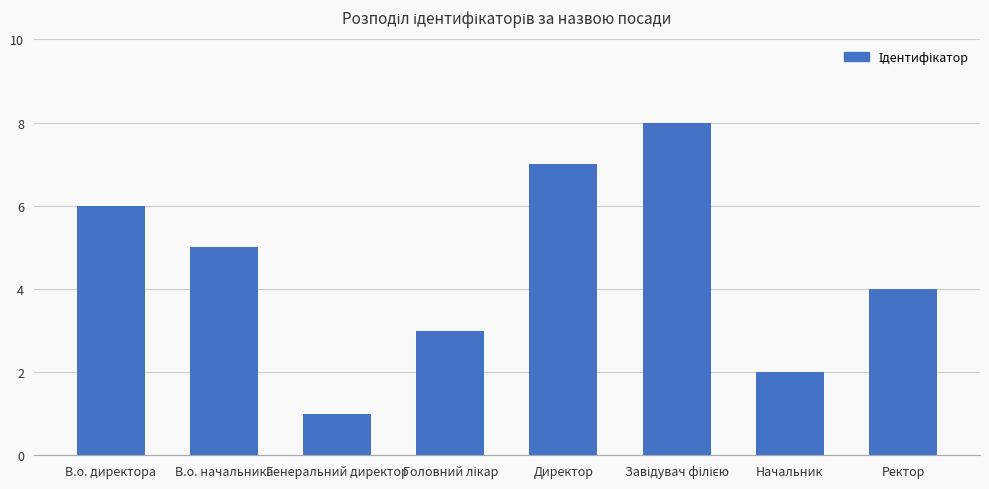

Which label corresponds to the smallest value in the chart?

Генеральний директор